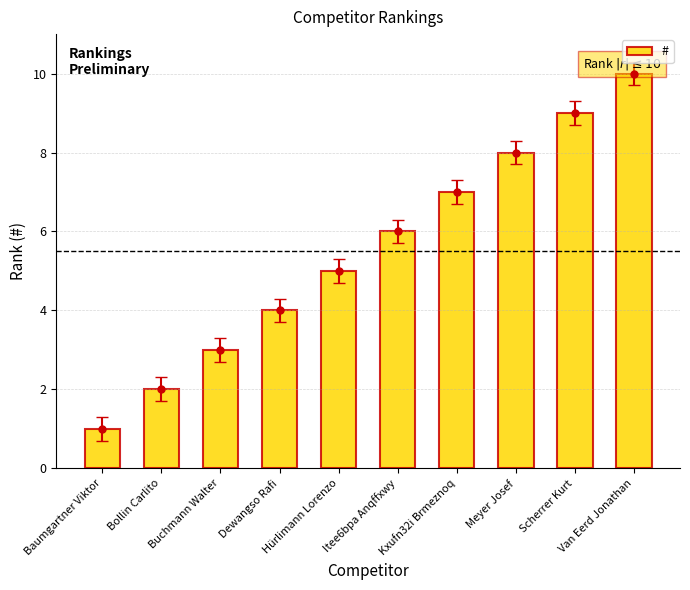

Are the bars horizontal?

No